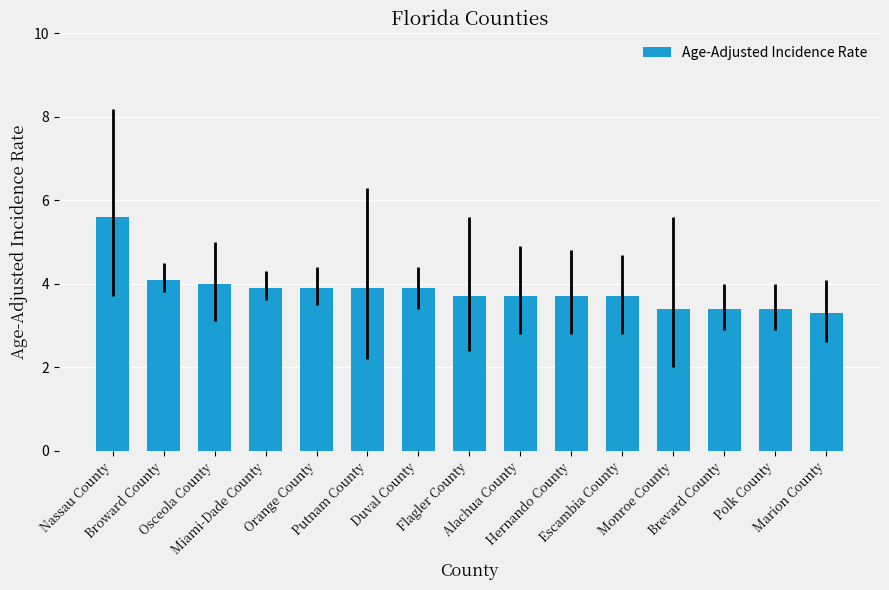

Approximately how many times larger is the value at Osceola County compared to Monroe County?

1.2